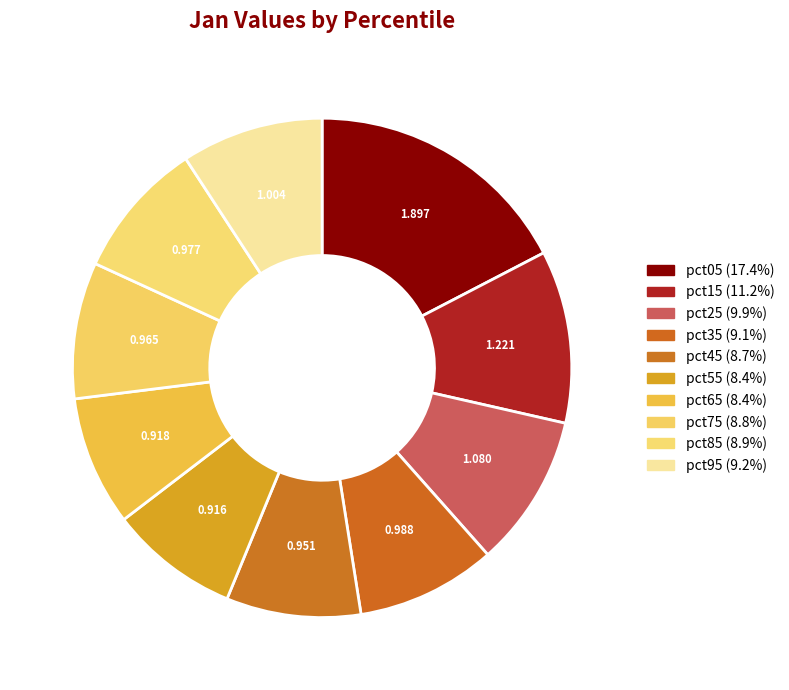

Which has a higher value, pct75 or pct85?

pct85